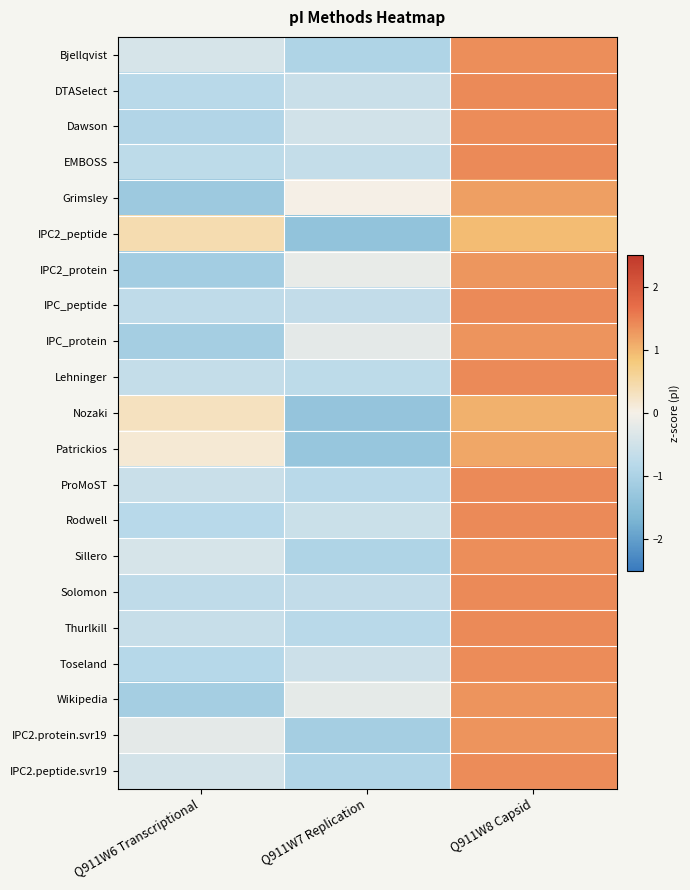

Reading left to right, extract all data points from this chart.

Bjellqvist: Q911W6 Transcriptional=-0.4	Q911W7 Replication=-1.0	Q911W8 Capsid=1.4
DTASelect: Q911W6 Transcriptional=-0.8	Q911W7 Replication=-0.6	Q911W8 Capsid=1.4
Dawson: Q911W6 Transcriptional=-0.9	Q911W7 Replication=-0.5	Q911W8 Capsid=1.4
EMBOSS: Q911W6 Transcriptional=-0.8	Q911W7 Replication=-0.7	Q911W8 Capsid=1.4
Grimsley: Q911W6 Transcriptional=-1.2	Q911W7 Replication=0.0	Q911W8 Capsid=1.2
IPC2_peptide: Q911W6 Transcriptional=0.4	Q911W7 Replication=-1.4	Q911W8 Capsid=1.0
IPC2_protein: Q911W6 Transcriptional=-1.1	Q911W7 Replication=-0.2	Q911W8 Capsid=1.3
IPC_peptide: Q911W6 Transcriptional=-0.7	Q911W7 Replication=-0.7	Q911W8 Capsid=1.4
IPC_protein: Q911W6 Transcriptional=-1.1	Q911W7 Replication=-0.2	Q911W8 Capsid=1.3
Lehninger: Q911W6 Transcriptional=-0.7	Q911W7 Replication=-0.8	Q911W8 Capsid=1.4
Nozaki: Q911W6 Transcriptional=0.3	Q911W7 Replication=-1.3	Q911W8 Capsid=1.0
Patrickios: Q911W6 Transcriptional=0.2	Q911W7 Replication=-1.3	Q911W8 Capsid=1.1
ProMoST: Q911W6 Transcriptional=-0.6	Q911W7 Replication=-0.8	Q911W8 Capsid=1.4
Rodwell: Q911W6 Transcriptional=-0.8	Q911W7 Replication=-0.6	Q911W8 Capsid=1.4
Sillero: Q911W6 Transcriptional=-0.4	Q911W7 Replication=-1.0	Q911W8 Capsid=1.4
Solomon: Q911W6 Transcriptional=-0.7	Q911W7 Replication=-0.7	Q911W8 Capsid=1.4
Thurlkill: Q911W6 Transcriptional=-0.6	Q911W7 Replication=-0.8	Q911W8 Capsid=1.4
Toseland: Q911W6 Transcriptional=-0.9	Q911W7 Replication=-0.6	Q911W8 Capsid=1.4
Wikipedia: Q911W6 Transcriptional=-1.1	Q911W7 Replication=-0.2	Q911W8 Capsid=1.3
IPC2.protein.svr19: Q911W6 Transcriptional=-0.2	Q911W7 Replication=-1.1	Q911W8 Capsid=1.3
IPC2.peptide.svr19: Q911W6 Transcriptional=-0.5	Q911W7 Replication=-0.9	Q911W8 Capsid=1.4